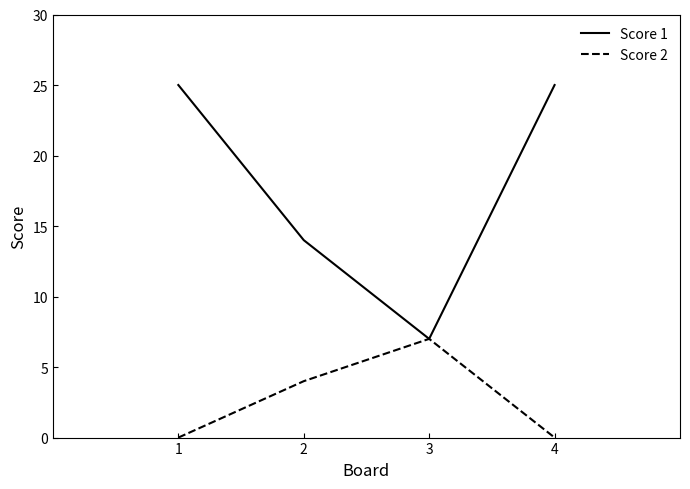

At how many categories does at least one series exceed 13?

3